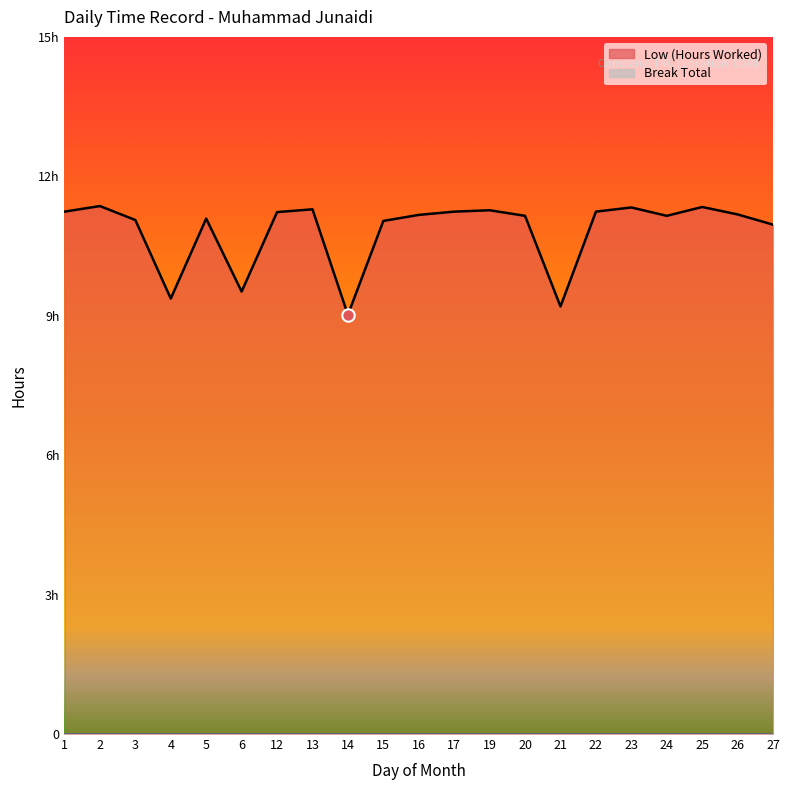

What is the change in value from 4 to 23?

+2.0